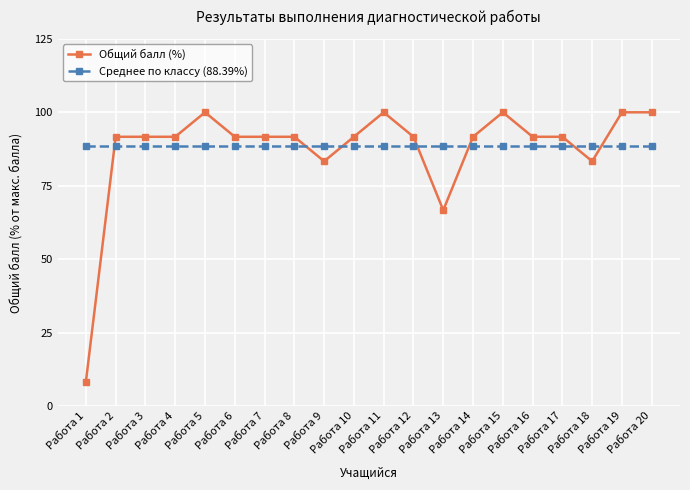

The value of Среднее по классу (88.39%) at Работа 20 is 21.7. True or false?

False